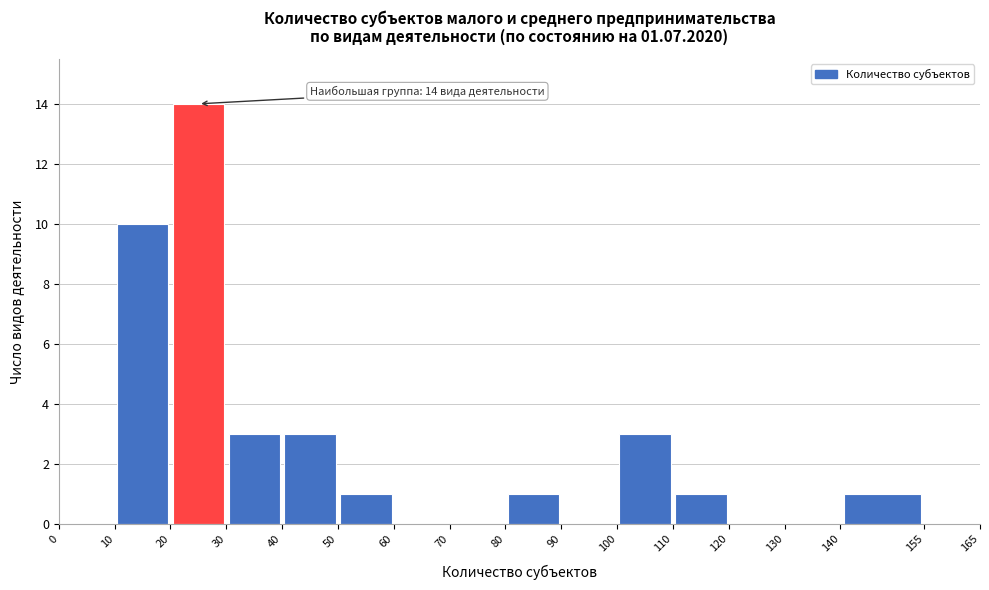

Over which range of the x-axis is the bar tallest?

20 to 30